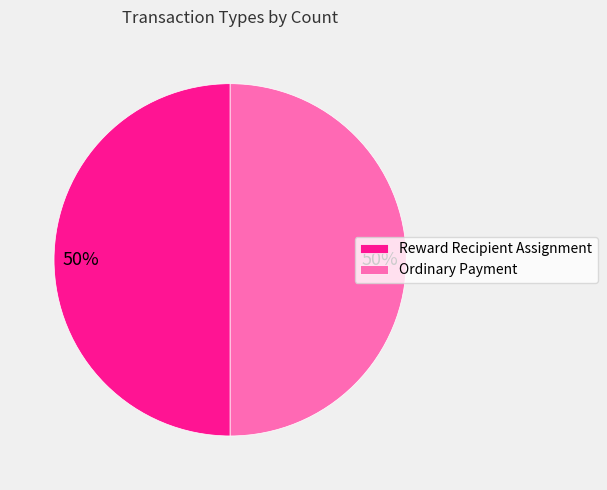

The Reward Recipient Assignment slice represents 15% of the pie. True or false?

False